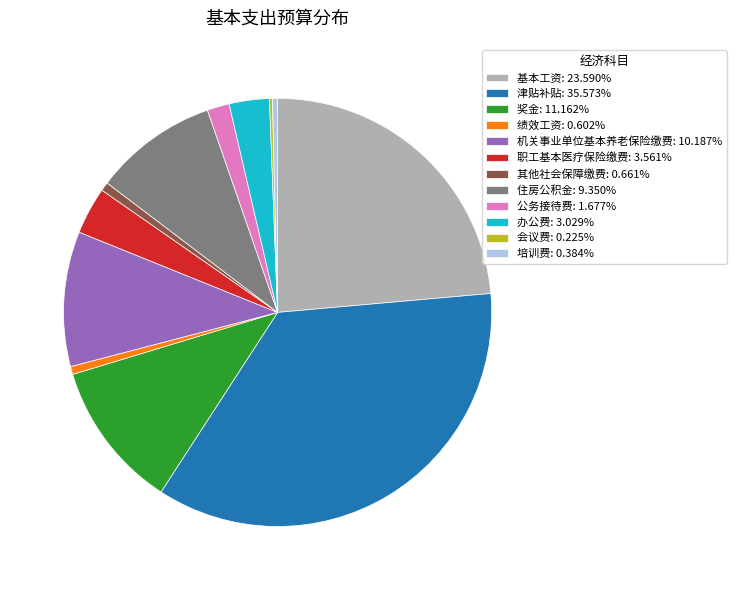

Approximately how many times larger is the value at 绩效工资: 0.602% compared to 公务接待费: 1.677%?

0.4